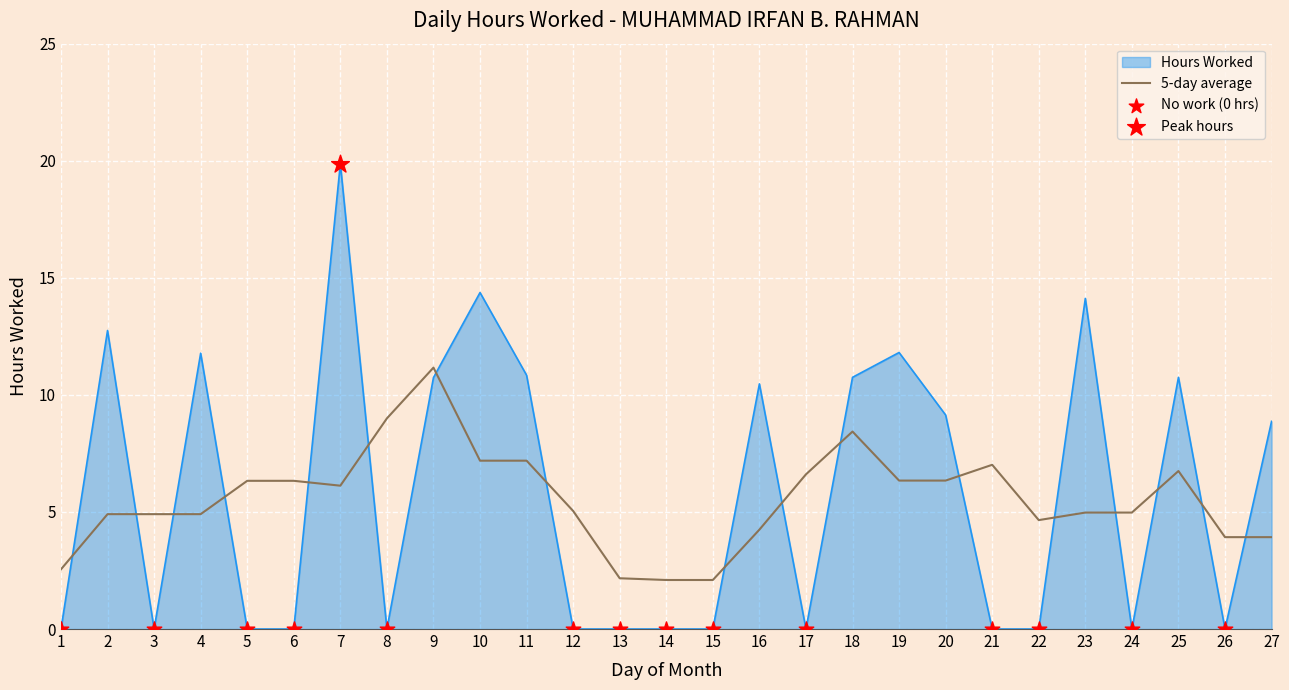

Which series has the largest range (max minus min)?

Hours Worked